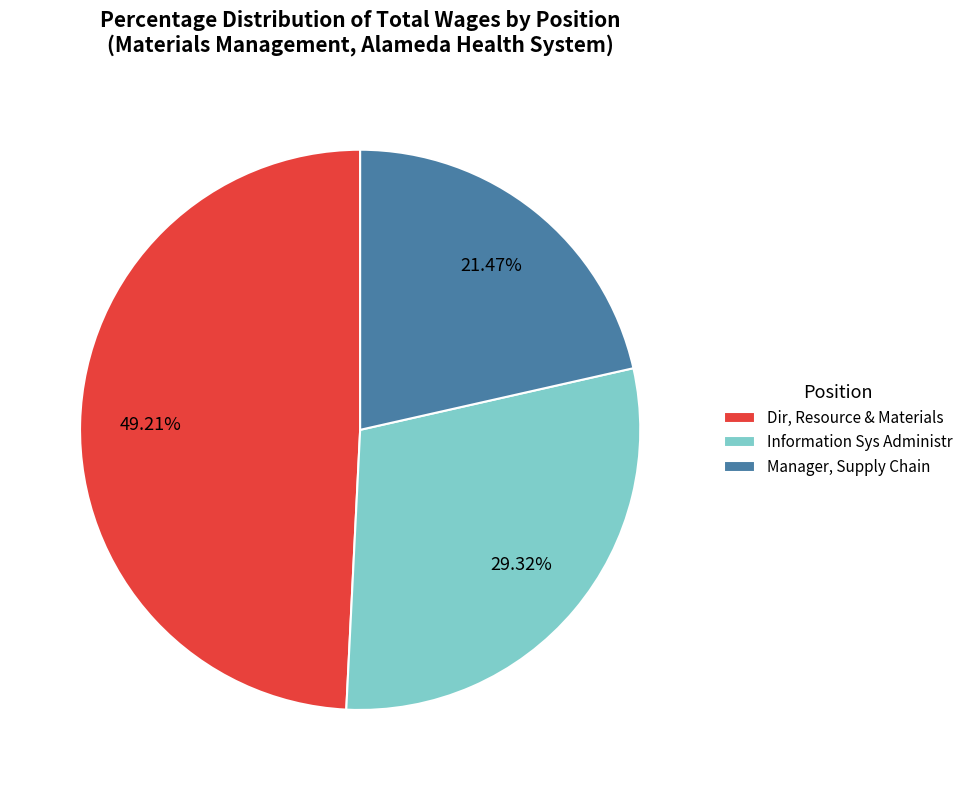

What is the smallest slice in the pie chart?

Manager, Supply Chain